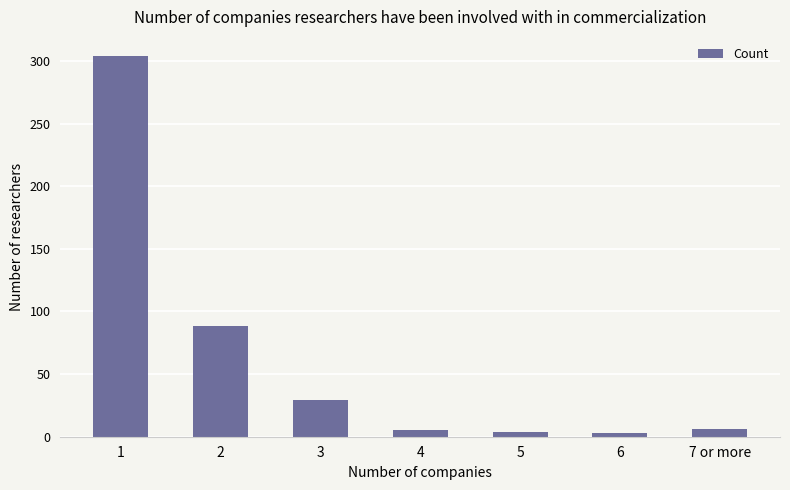

The value at 3 is 29. True or false?

True